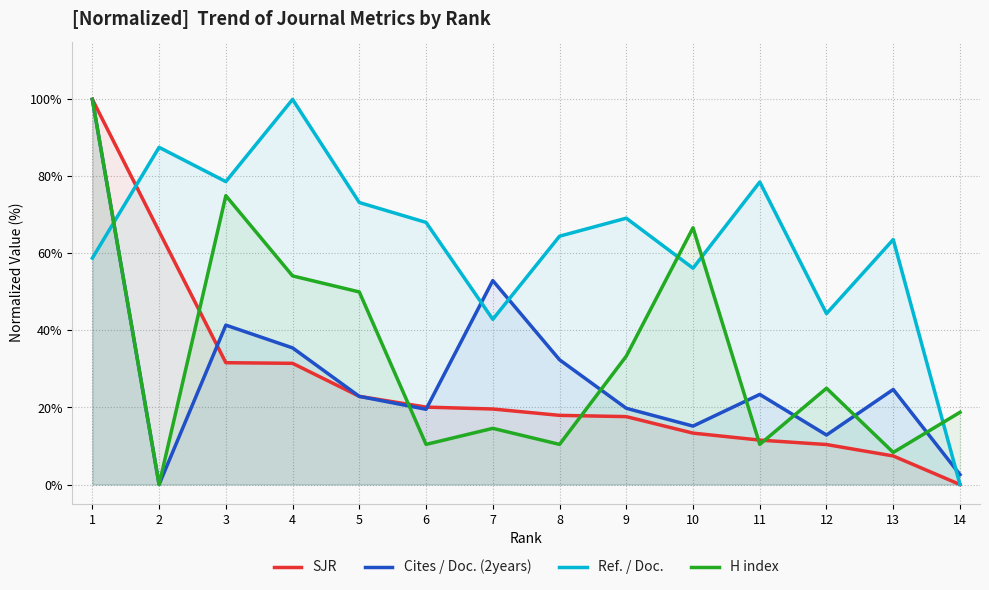

What is the difference between the SJR values at 12 and 1?

89.6